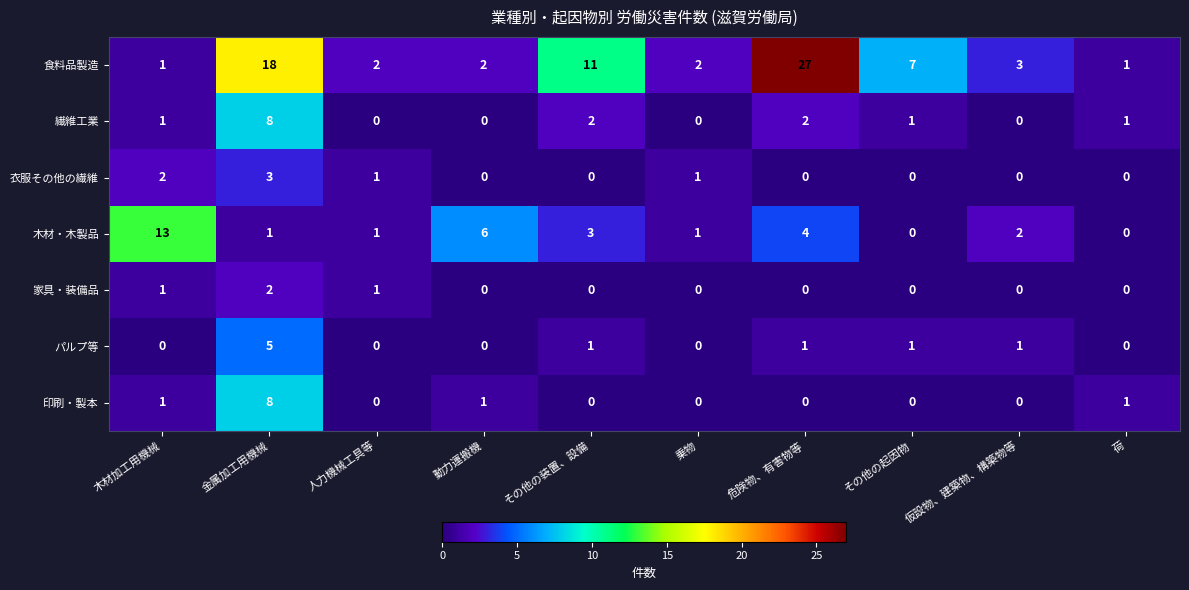

How many values in パルプ等 are above zero?

5